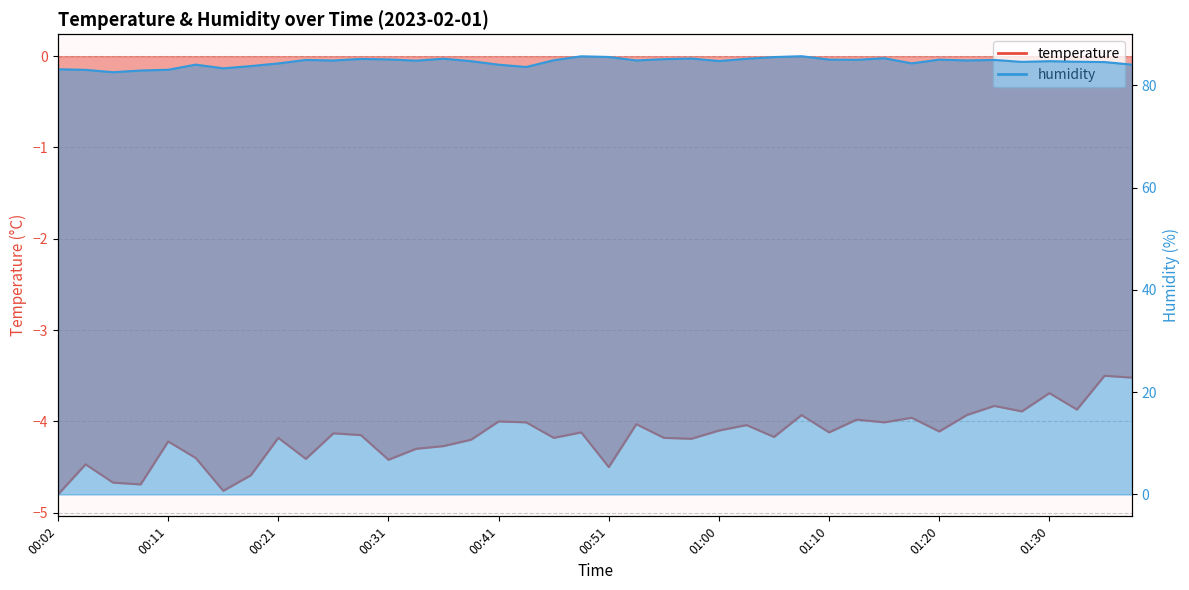

What are all the series names shown in the legend?

temperature, humidity